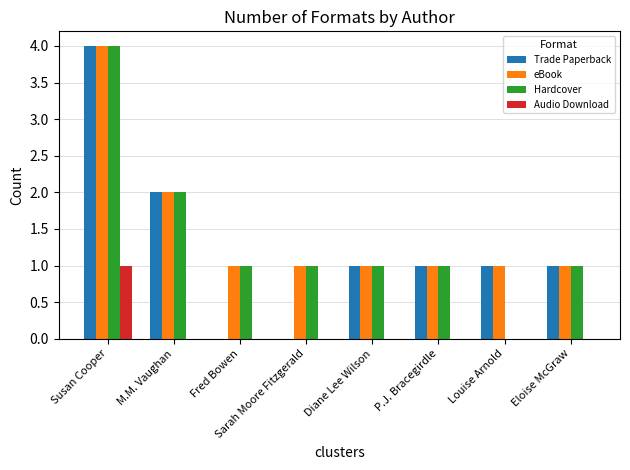

What is the maximum value shown in the chart?

4